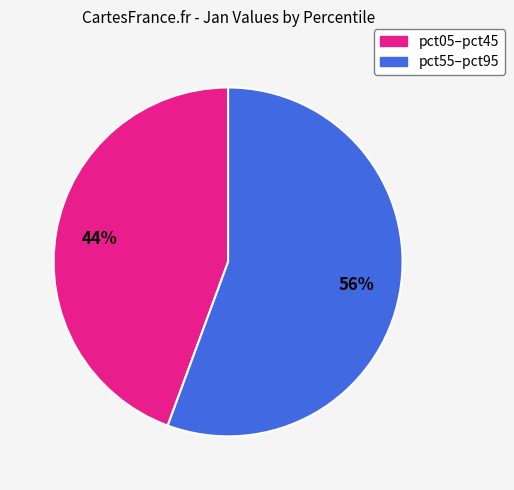

Does any single category account for the majority?

Yes